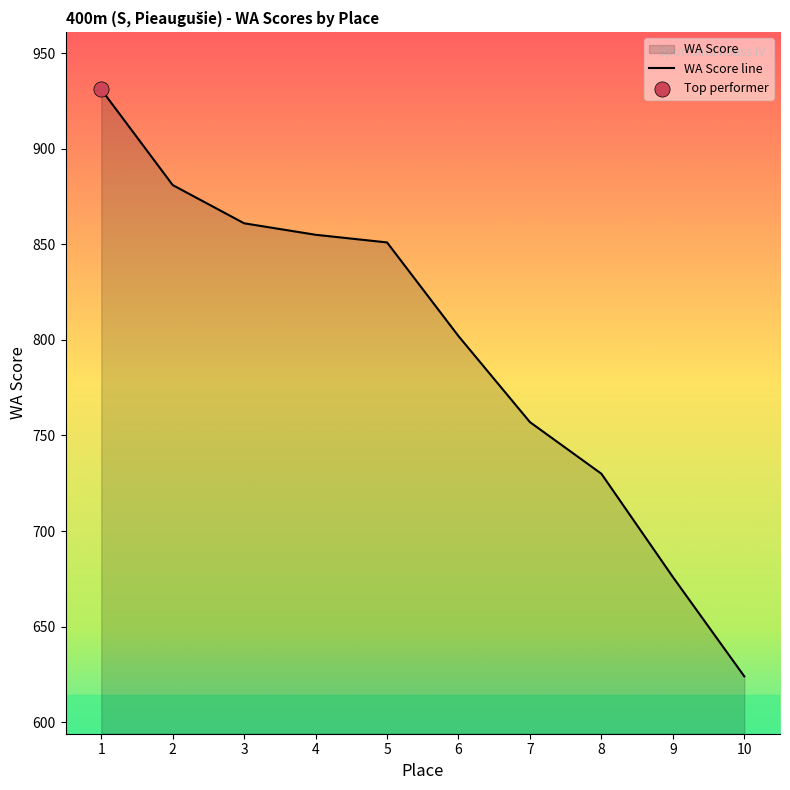

Between 10 and 4, which is larger?

4